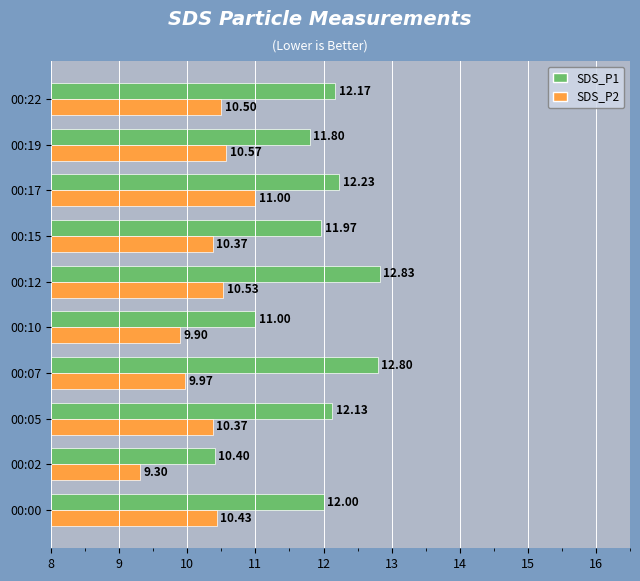

What are all the series names shown in the legend?

SDS_P1, SDS_P2